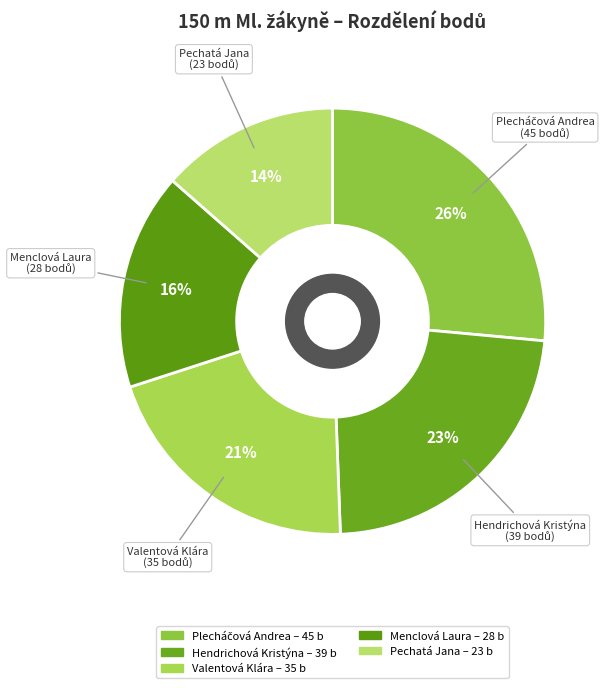

How many segments does this pie chart have?

5